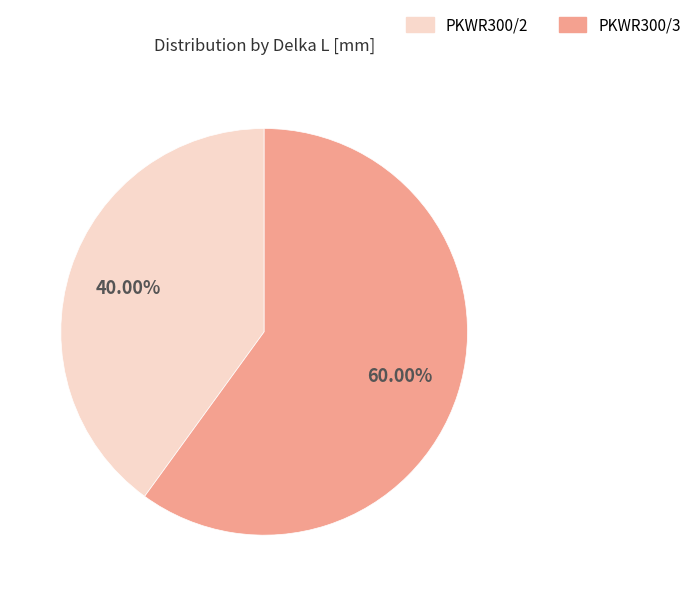

What percentage is the PKWR300/2 slice, to the nearest percent?

40%